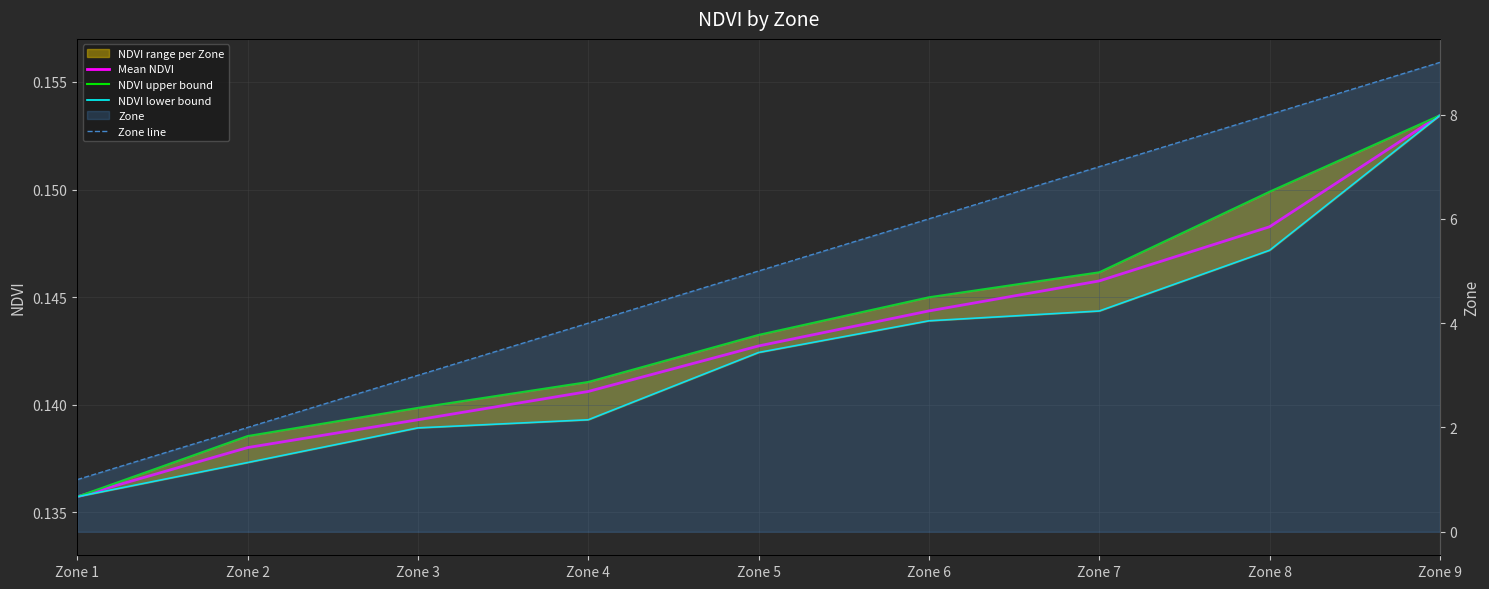

True or false: NDVI lower bound and NDVI upper bound intersect in this chart.

False